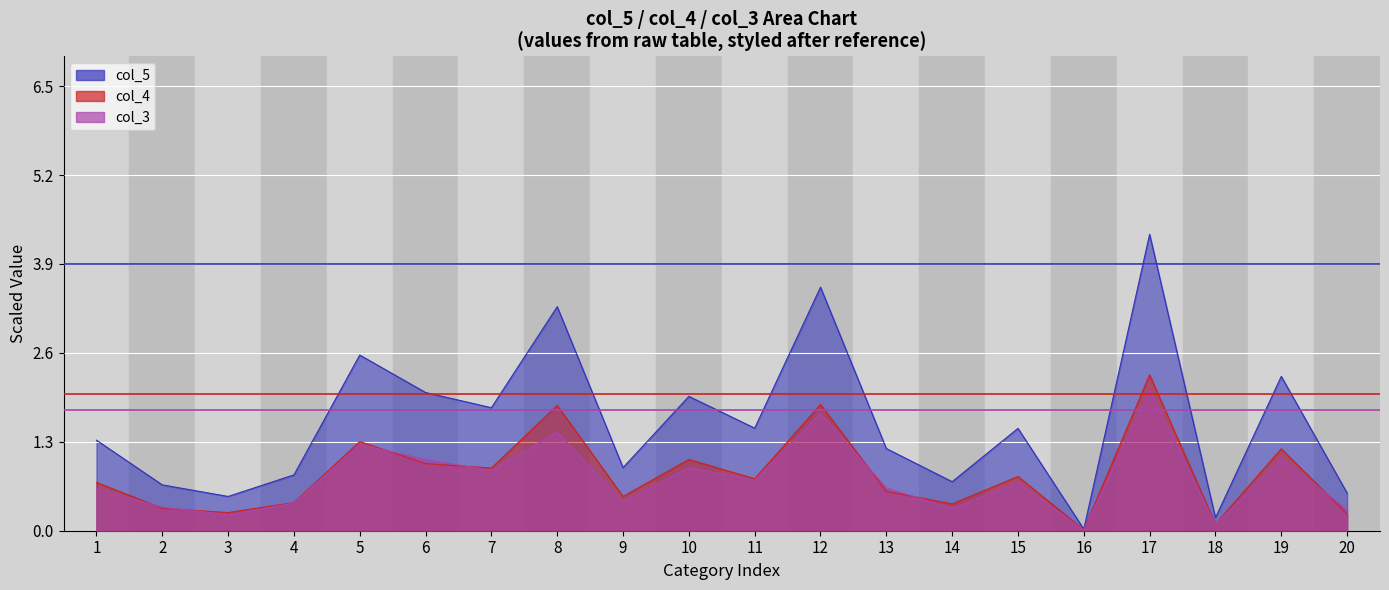

What is the difference between the maximum and minimum values in the col_4 series?

2.3